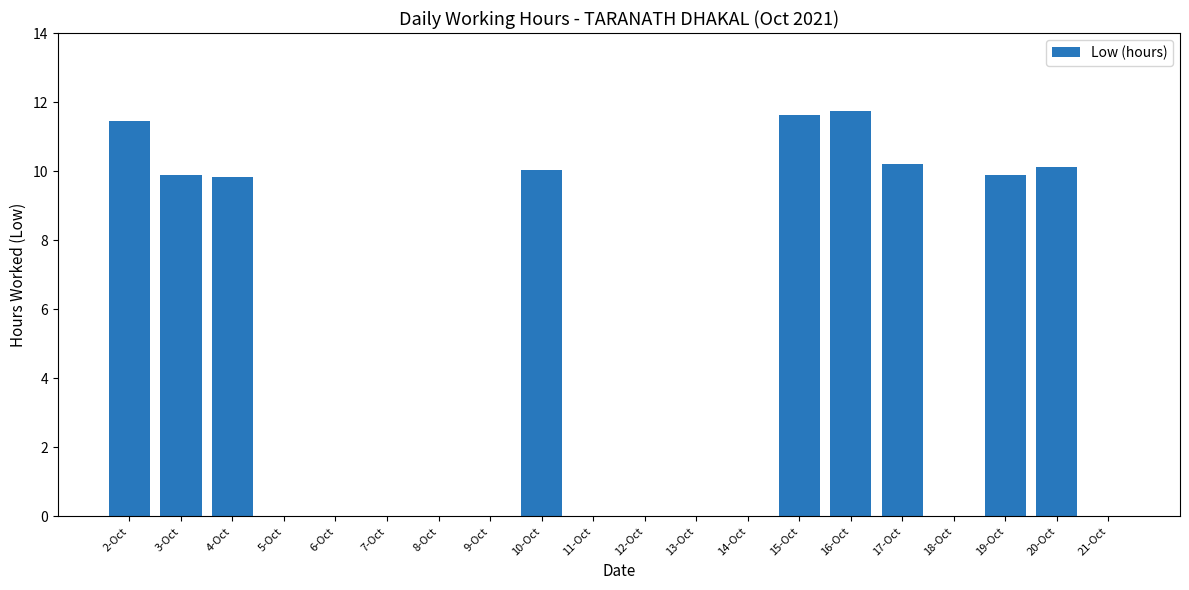

The chart shows a value of 4.9 at 15-Oct. True or false?

False